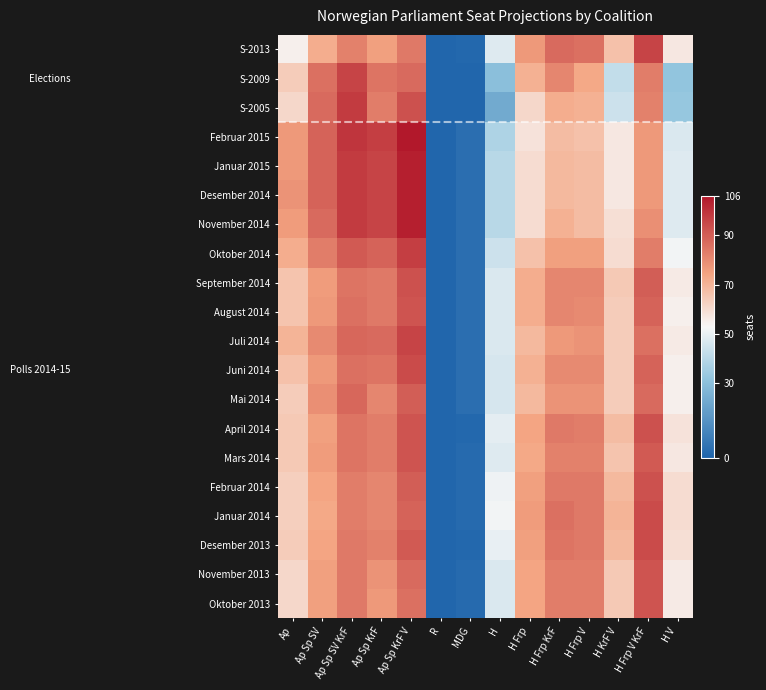

At R, list the series in order from largest to smallest.

S-2013, S-2009, S-2005, Februar 2015, Januar 2015, Desember 2014, November 2014, Oktober 2014, September 2014, August 2014, Juli 2014, Juni 2014, Mai 2014, April 2014, Mars 2014, Februar 2014, Januar 2014, Desember 2013, November 2013, Oktober 2013